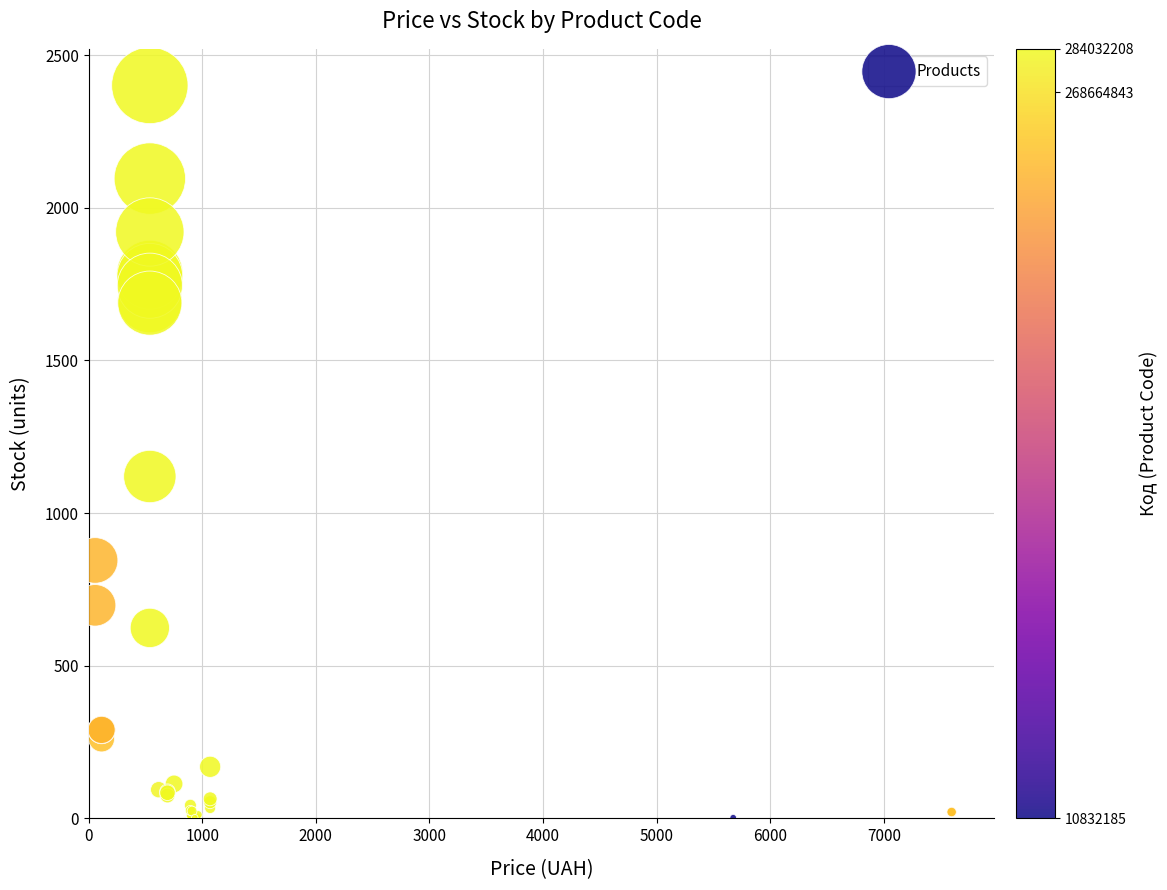

What Y value in the scatter plot is closest to 1201?

1120